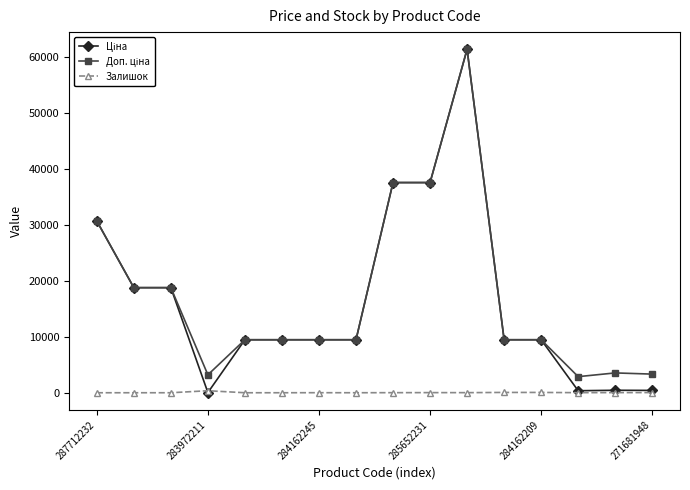

What is the maximum value shown in the chart?

61434.3